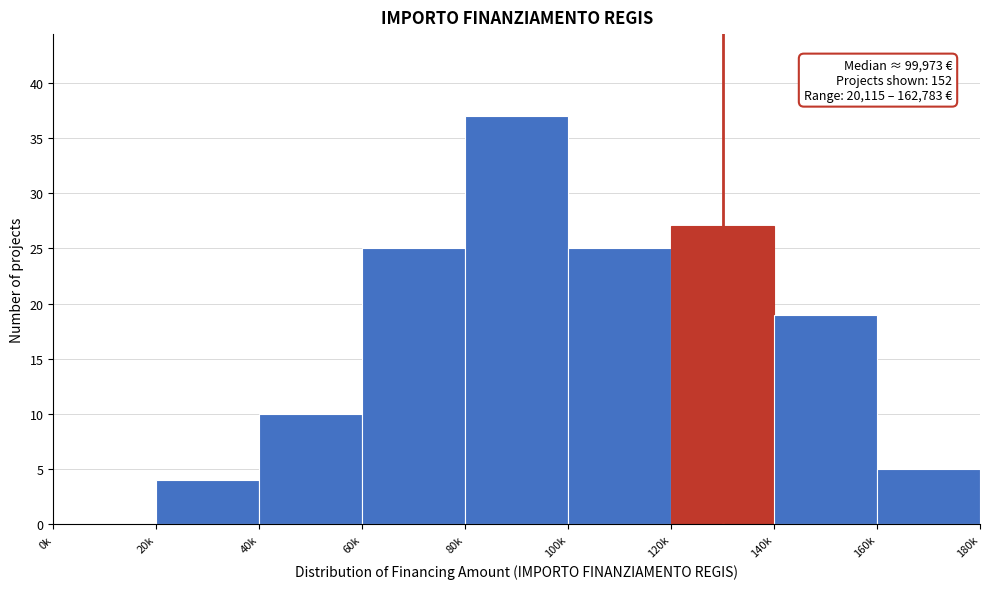

Reading left to right, transcribe all the data shown in this chart.

0k=0	20k=4	40k=10	60k=25	80k=37	100k=25	120k=27	140k=19	160k=5